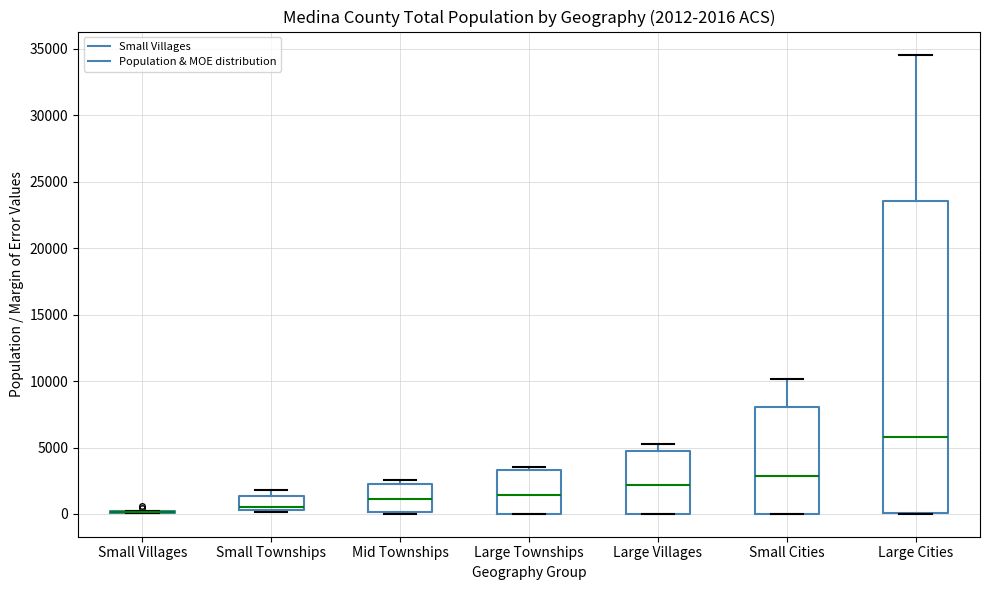

Comparing the boxes themselves (not the whiskers), which one is the tallest?

Large Cities